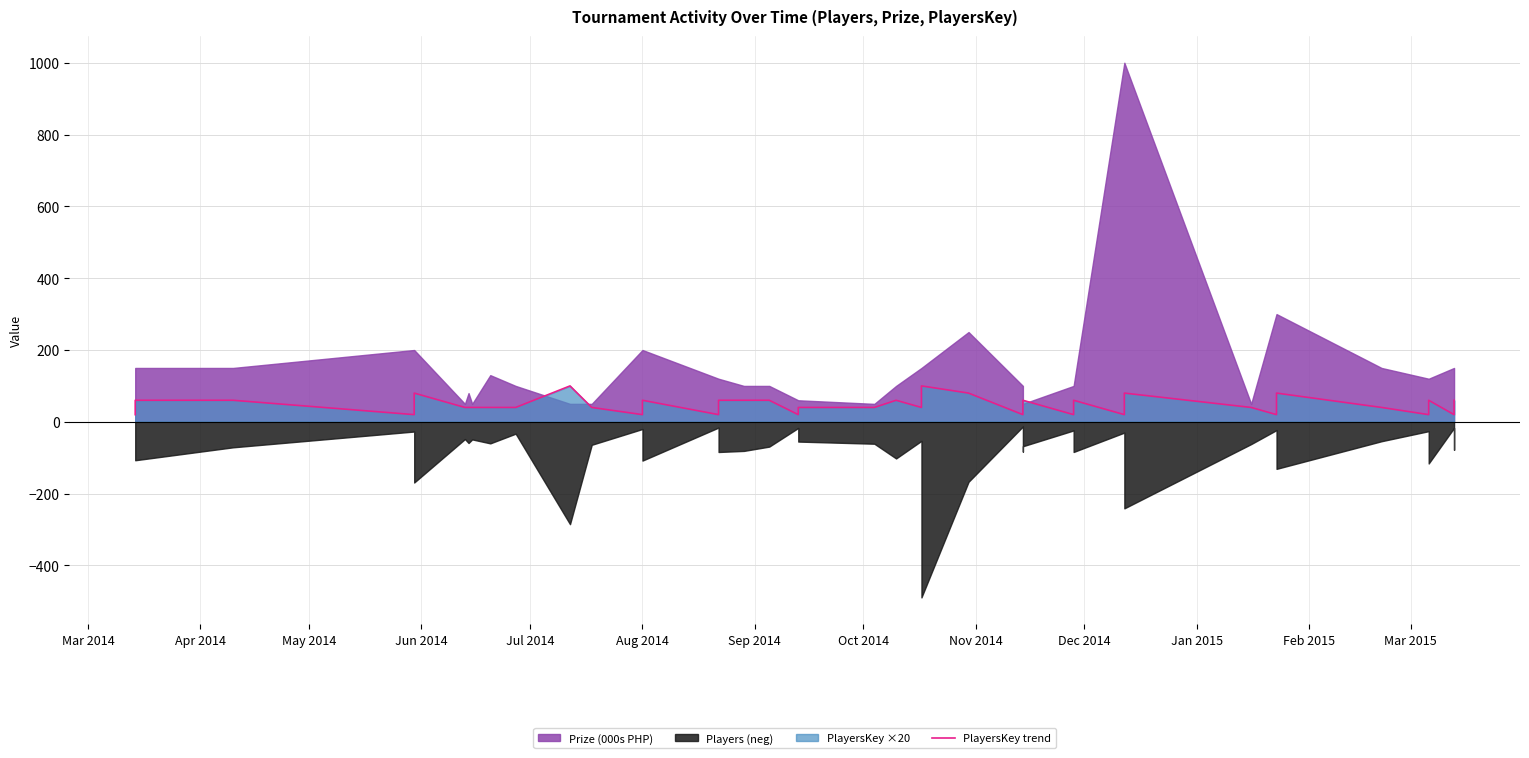

Does the chart have visible grid lines?

Yes